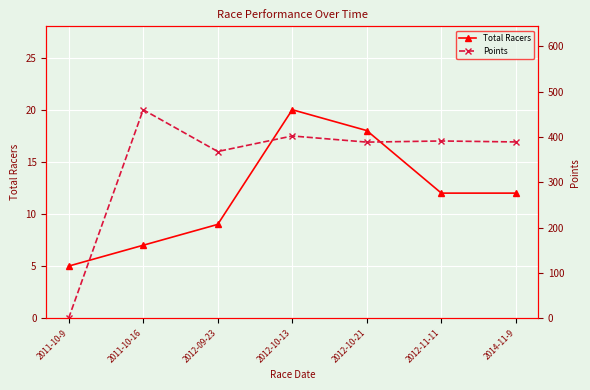

Which series changed the most between 2012-10-21 and 2012-11-11?

Total Racers